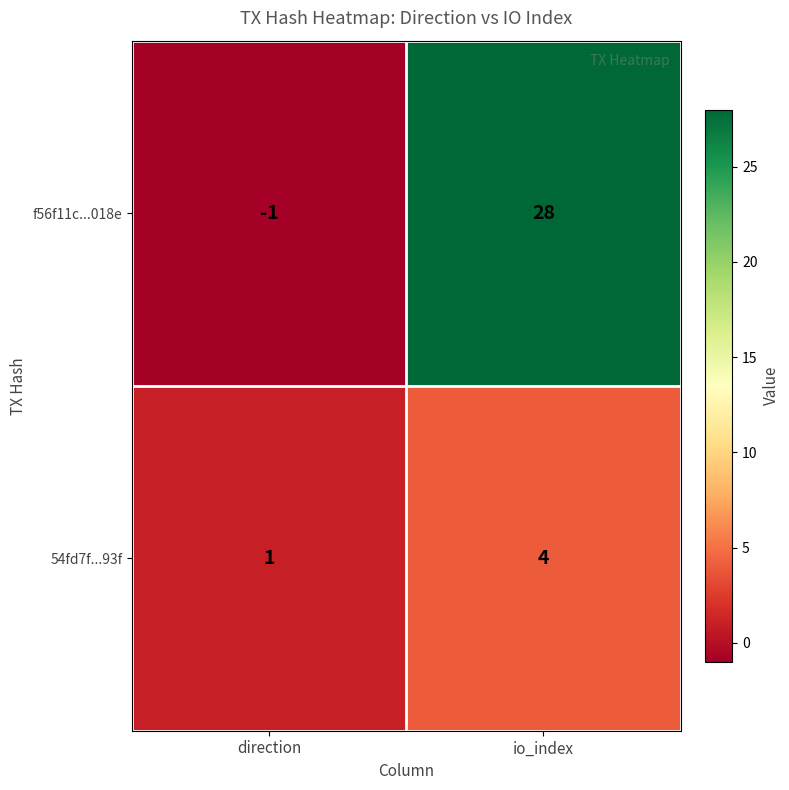

Rank the series by their maximum value, from lowest to highest.

54fd7f...93f, f56f11c...018e